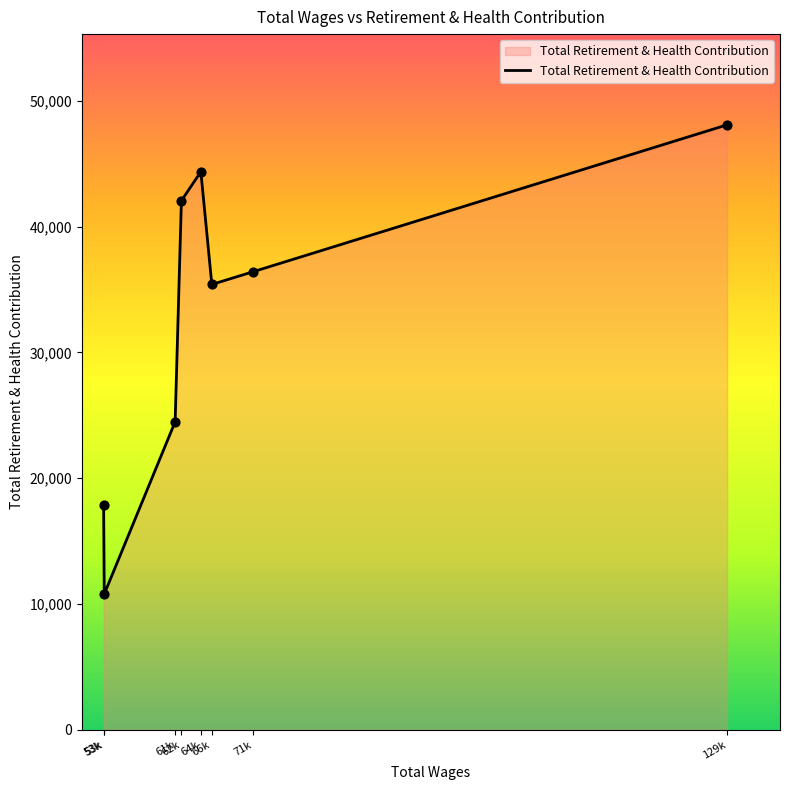

How many distinct data groups are displayed?

1